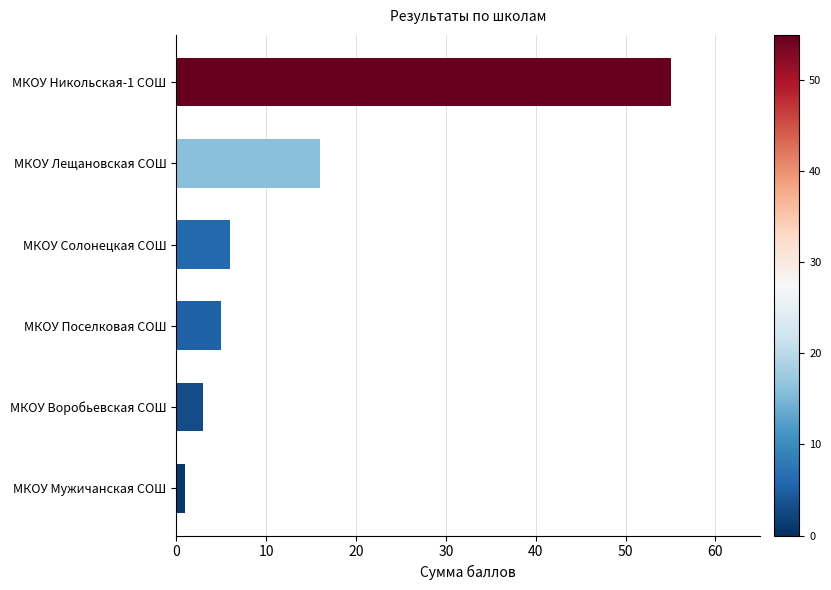

What is the greatest value displayed?

55